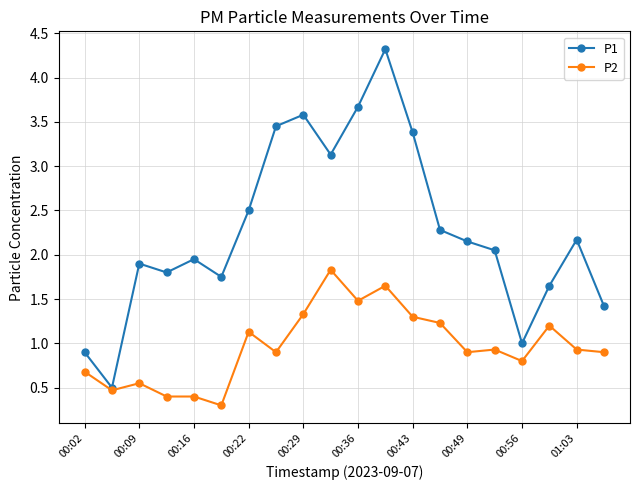

List the series in order of their overall mean, lowest first.

P2, P1